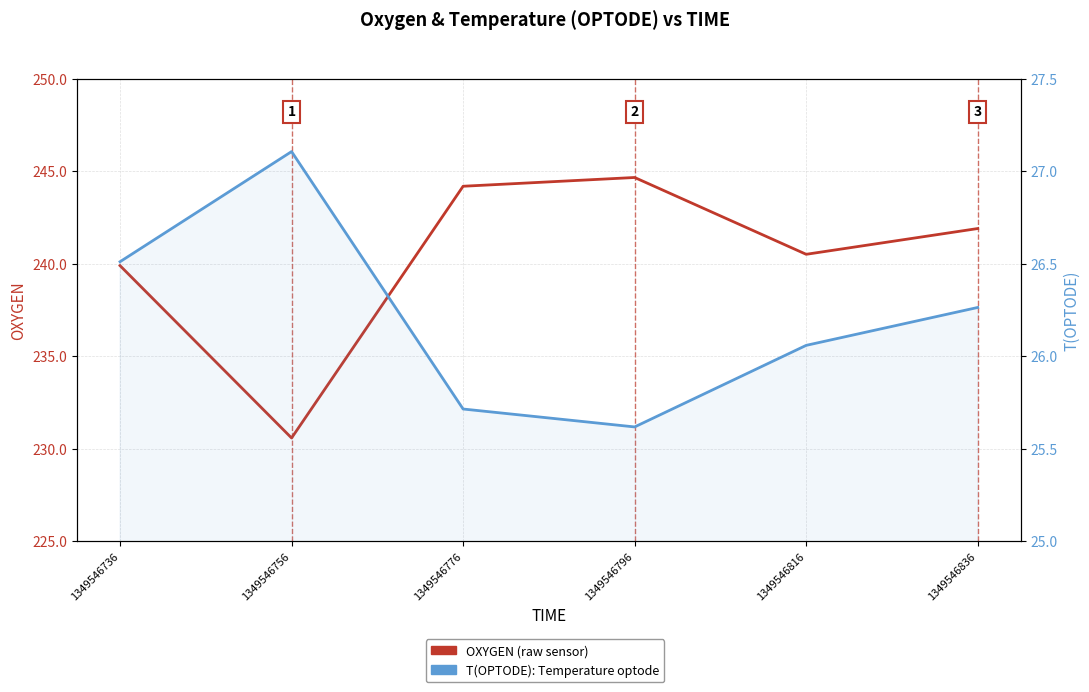

True or false: T(OPTODE) and OXYGEN cross at least once.

False